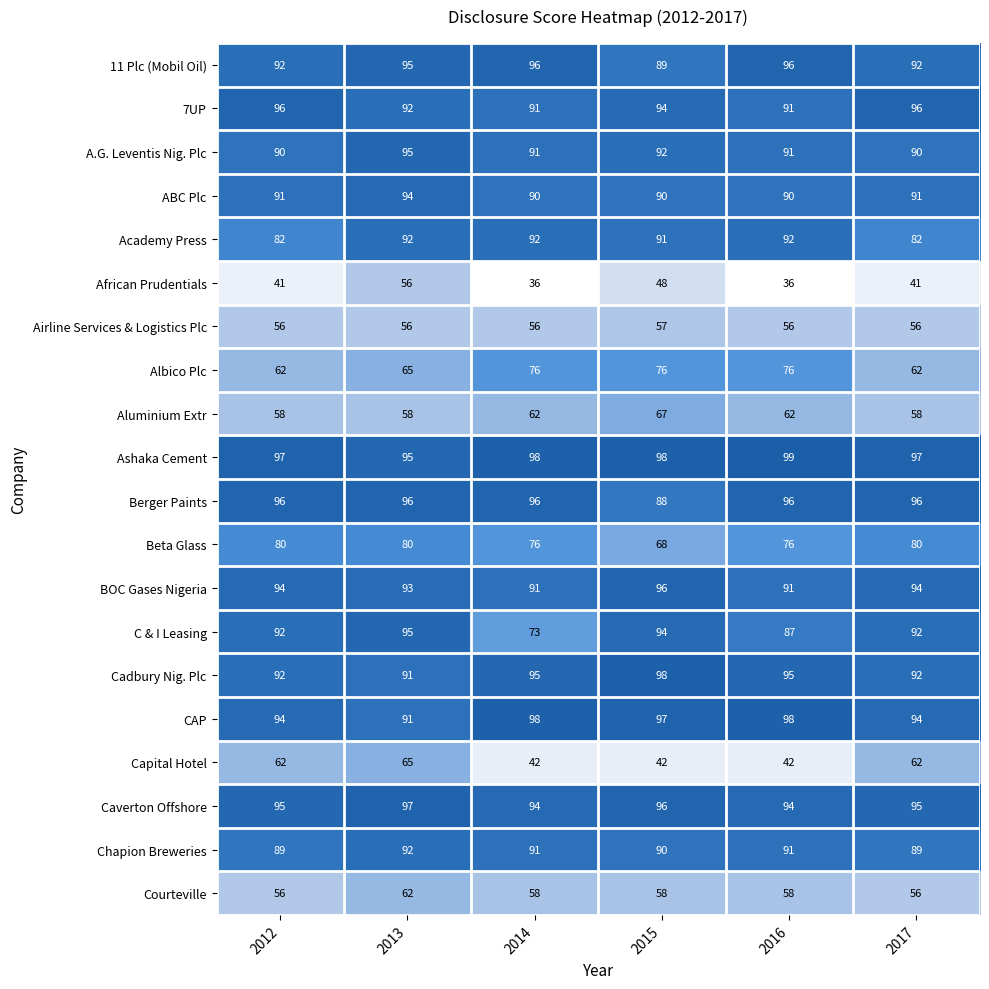

What is the difference between the maximum and minimum values in the 11 Plc (Mobil Oil) series?

7